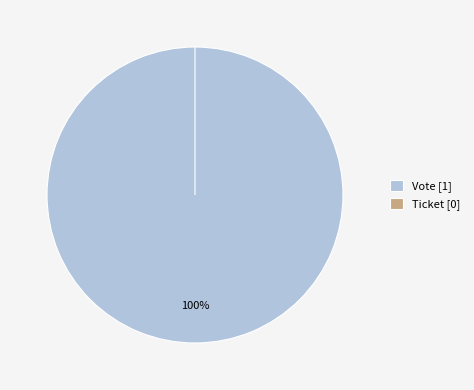

The Ticket slice represents 8% of the pie. True or false?

False